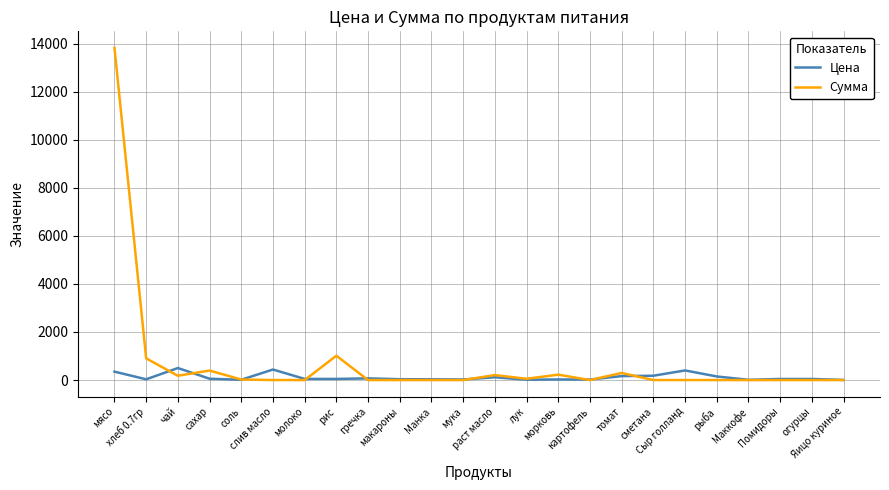

List the series in order of their peak value, highest first.

Сумма, Цена